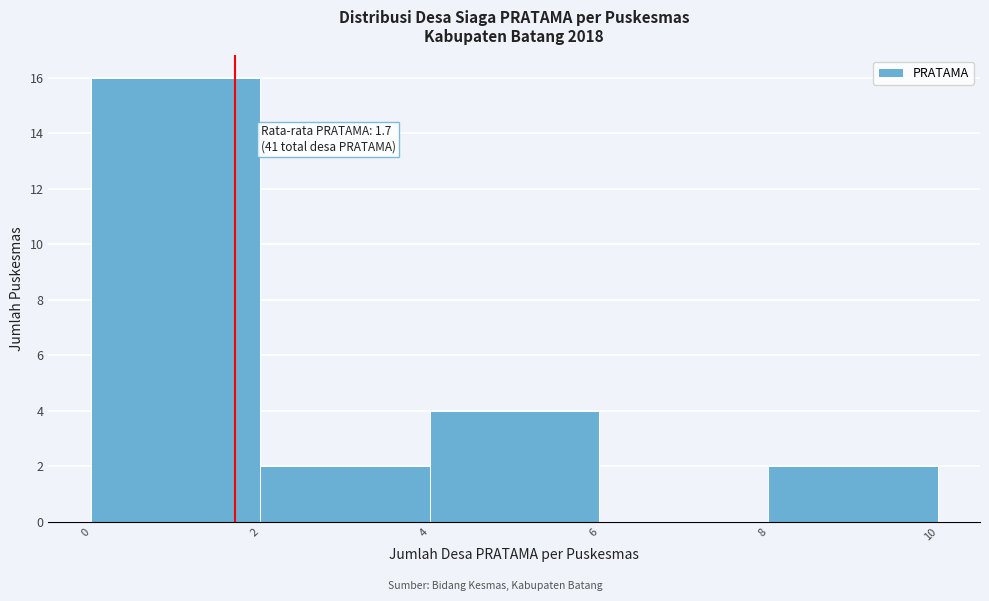

Over which range of the x-axis is the bar tallest?

0 to 2